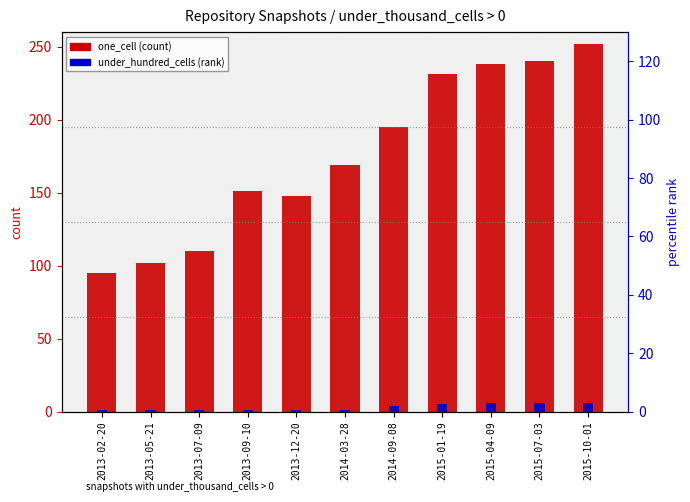

Reading left to right, list all the values displayed in this chart.

one_cell: 2013-02-20=95	2013-05-21=102	2013-07-09=110	2013-09-10=151	2013-12-20=148	2014-03-28=169	2014-09-08=195	2015-01-19=231	2015-04-09=238	2015-07-03=240	2015-10-01=252
under_hundred_cells: 2013-02-20=1	2013-05-21=1	2013-07-09=1	2013-09-10=1	2013-12-20=1	2014-03-28=1	2014-09-08=4	2015-01-19=5	2015-04-09=6	2015-07-03=6	2015-10-01=6